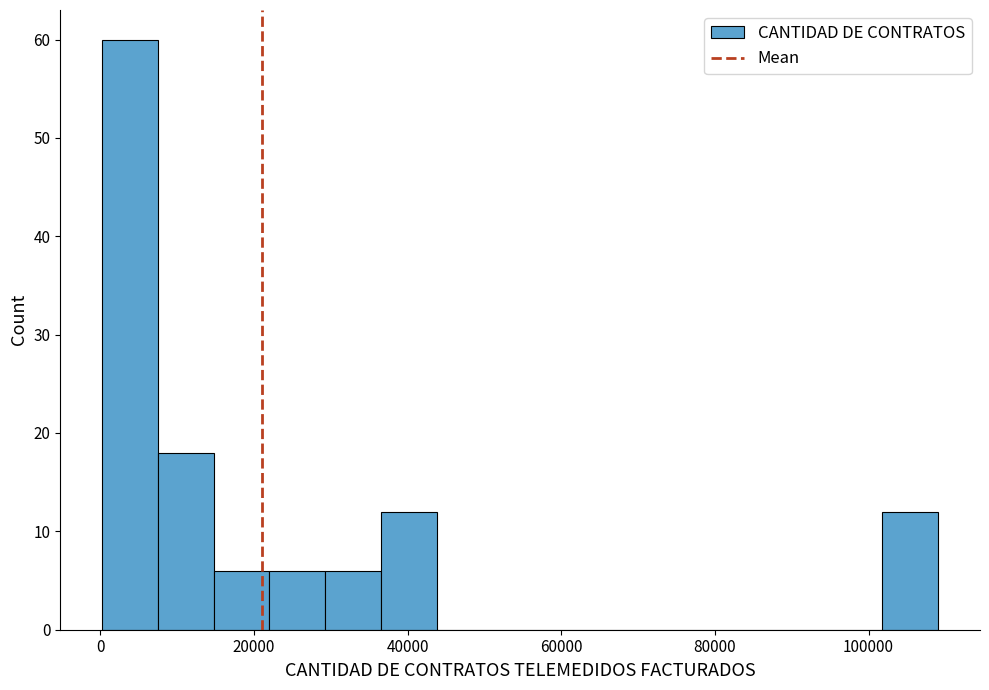

Read against the x-axis, roughly where is the centre of the tallest bar?

4000